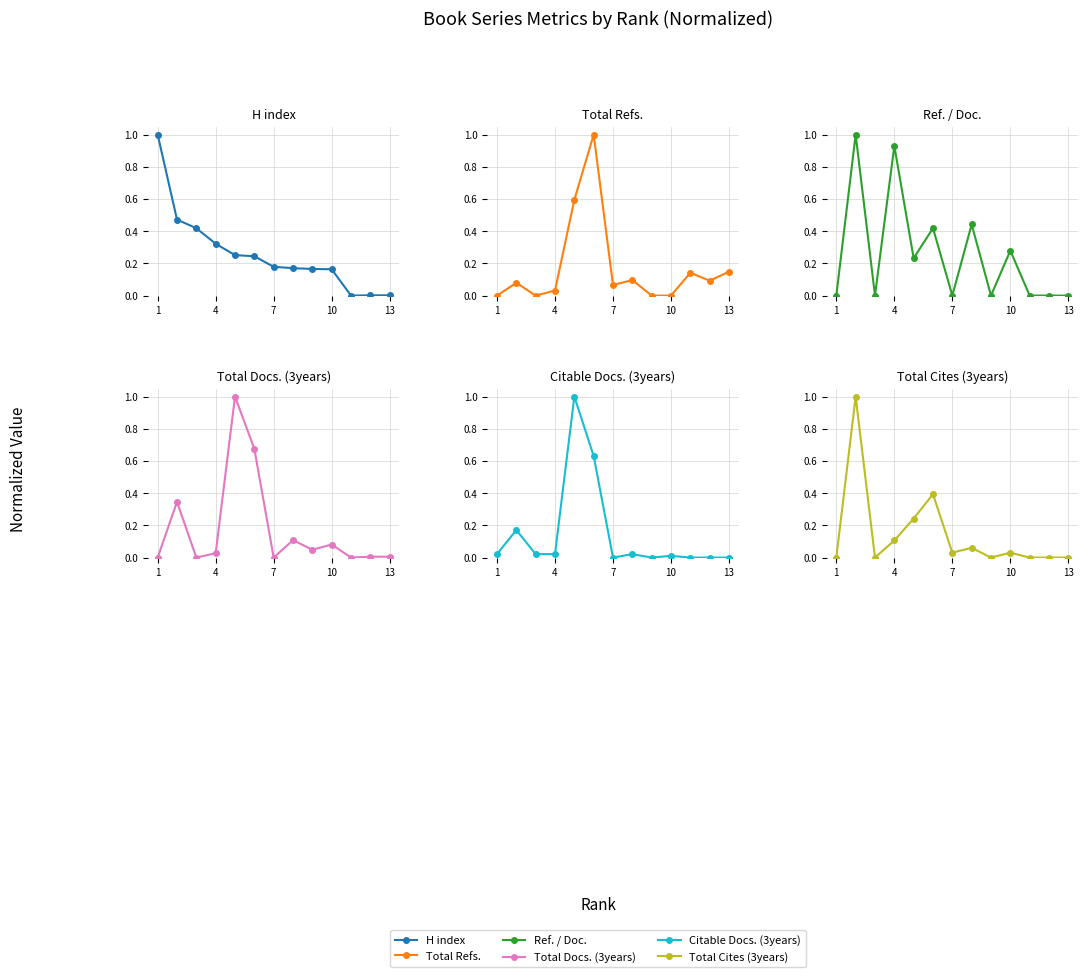

How many times do Ref. / Doc. and H index cross each other?

9